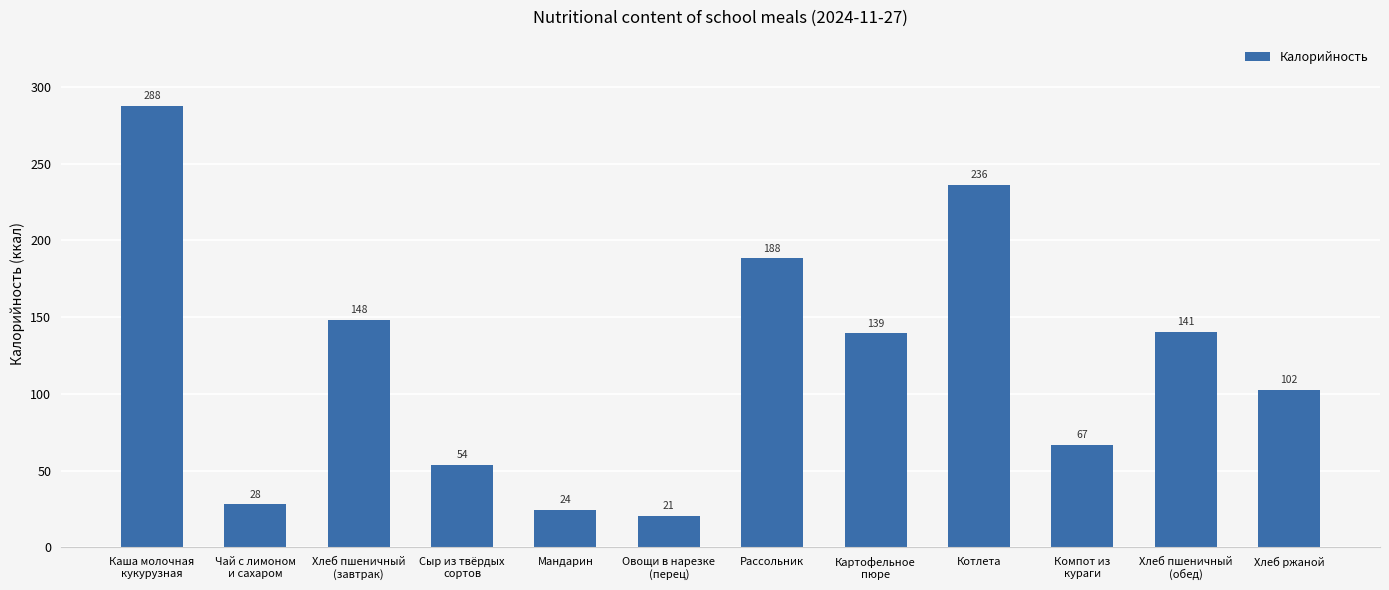

Between Котлета and Чай с лимоном
и сахаром, which is larger?

Котлета